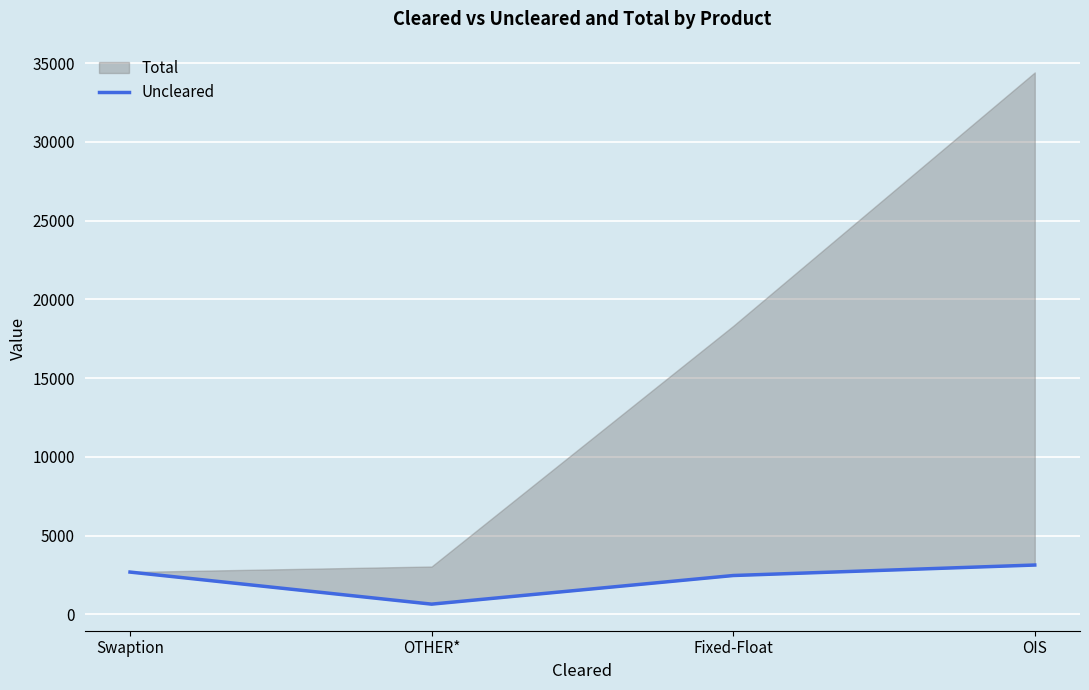

What is the difference between the values at Swaption and OIS?

447